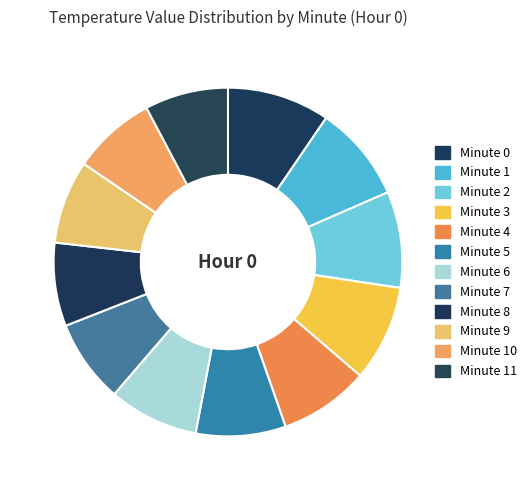

How many segments does this pie chart have?

12